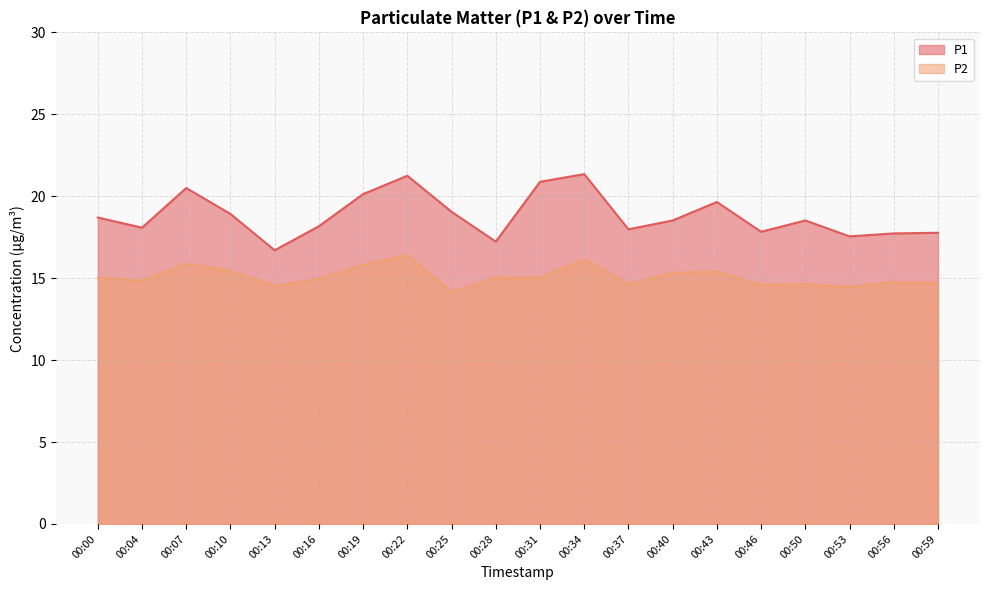

Is the value of P1 at 00:04 greater than the value of P2 at 00:22?

Yes